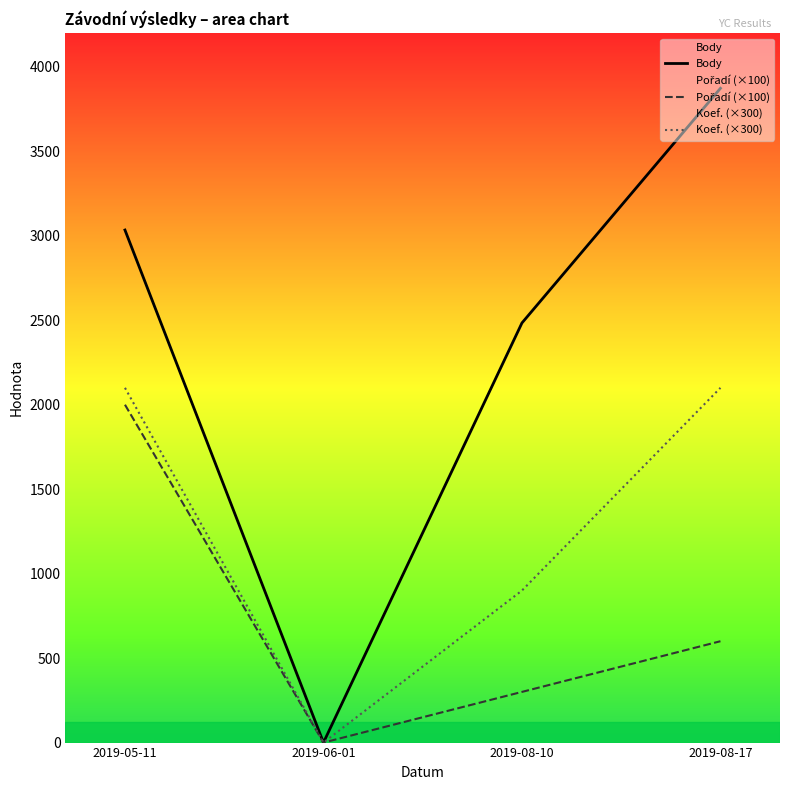

Reading right to left, transcribe all the data shown in this chart.

Body: 3873	2484	0	3034
Pořadí (×100): 600	300	0	2000
Koef. (×300): 2100	900	0	2100